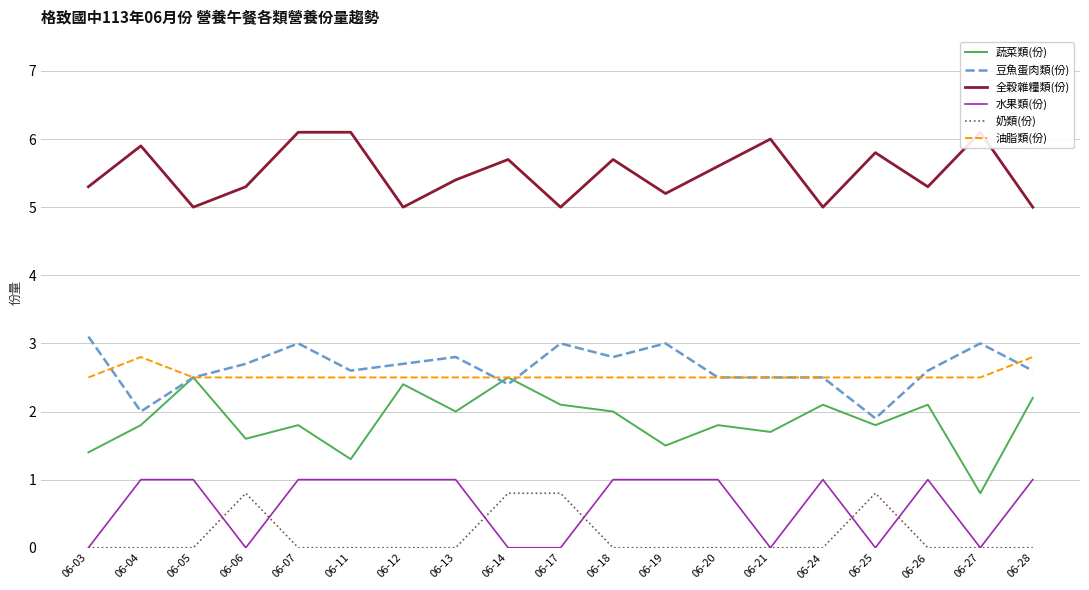

At which category is the sum across all series the highest?

06-07